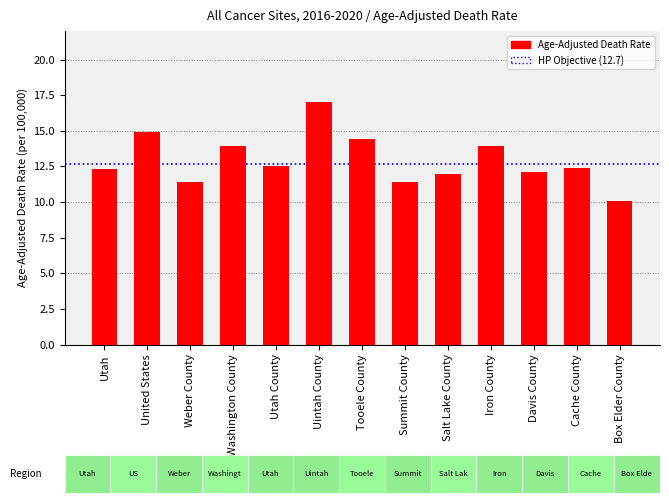

What is the ratio of the value at United States to the value at Washington County?

1.1